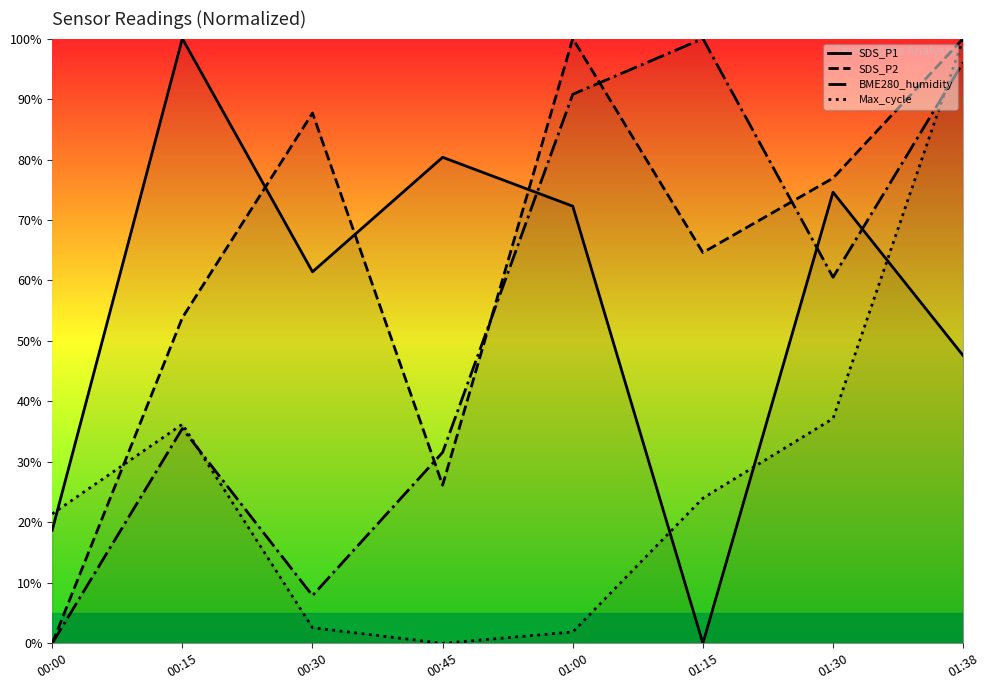

What is the greatest value displayed?

100.0